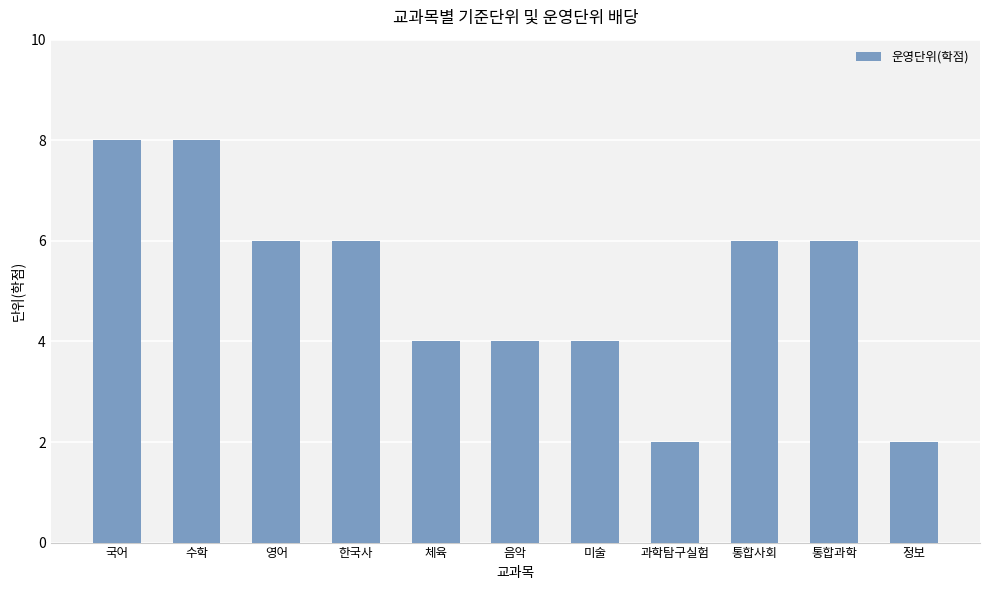

Reading left to right, list all the values displayed in this chart.

8	8	6	6	4	4	4	2	6	6	2